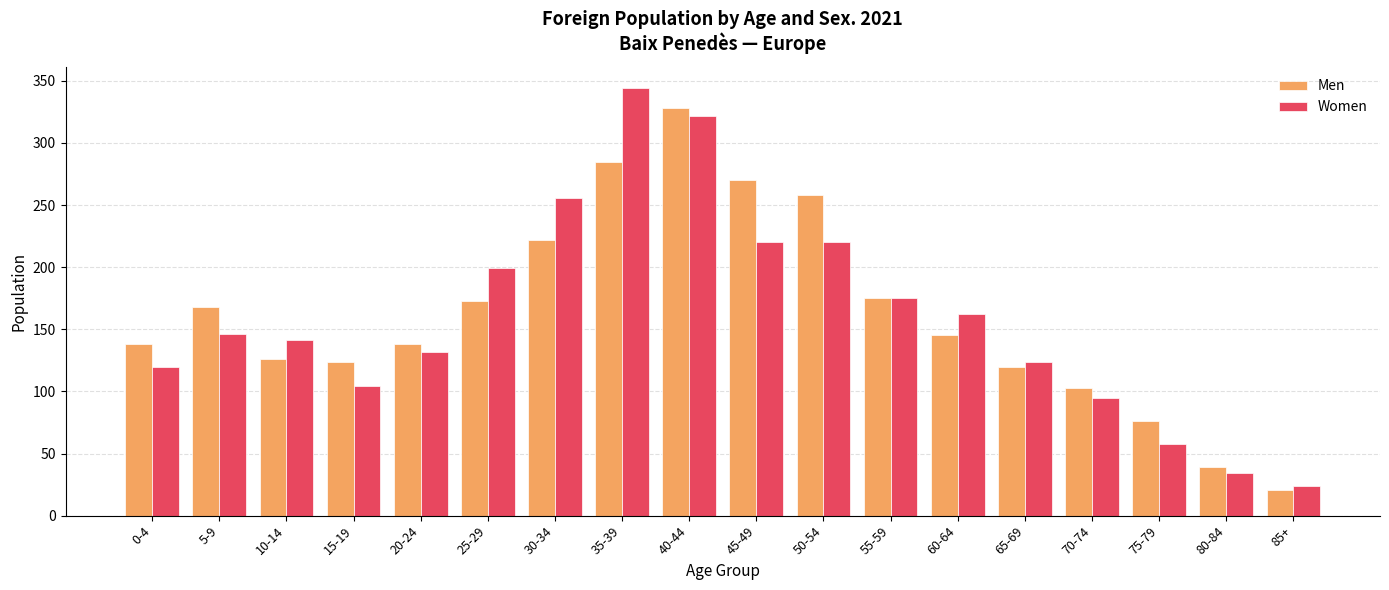

Between 30-34 and 80-84, which series saw the biggest shift?

Women